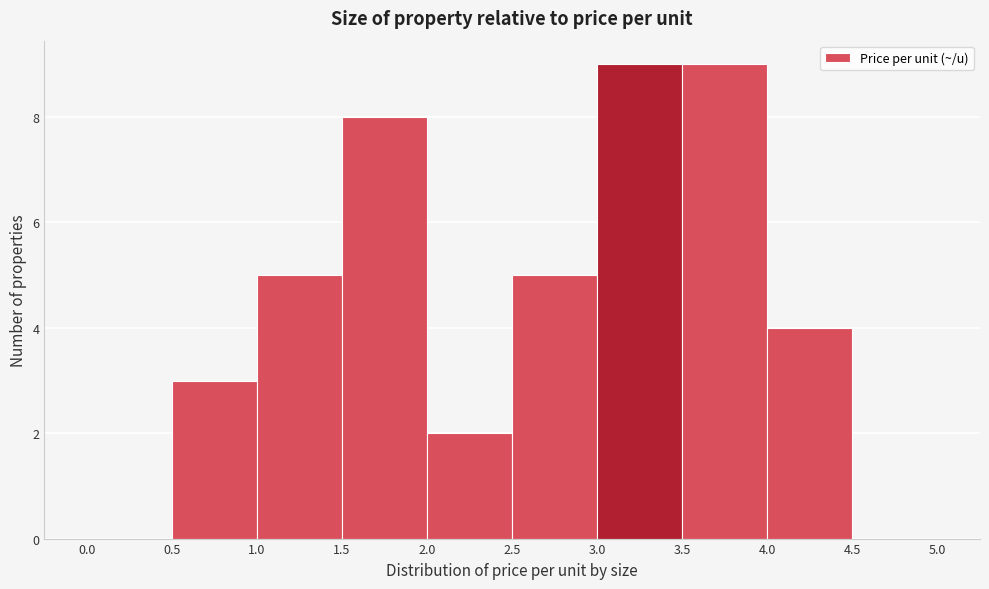

Reading left to right, transcribe this chart: for each bar, give the range it covers on the x-axis and its height. The values are not printed on the chart, so give them approximately, as read against the axis.

0.0 to 0.5: 0
0.5 to 1.0: 3
1.0 to 1.5: 5
1.5 to 2.0: 8
2.0 to 2.5: 2
2.5 to 3.0: 5
3.0 to 3.5: 9
3.5 to 4.0: 9
4.0 to 4.5: 4
4.5 to 5.0: 0